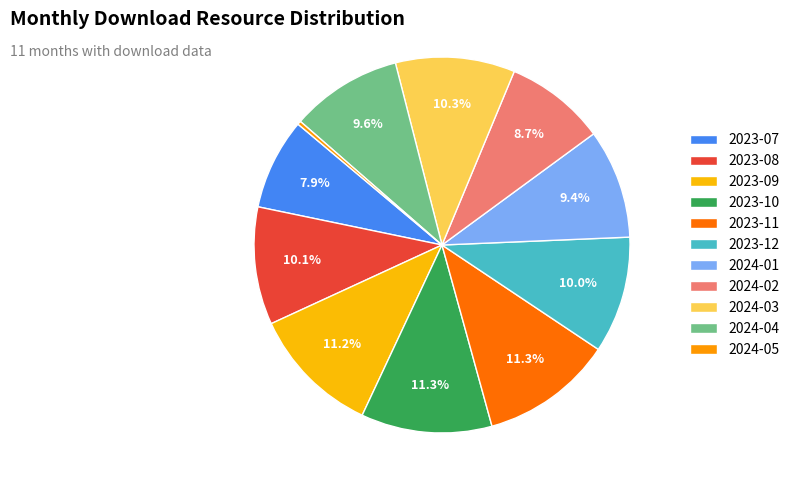

Which category has the biggest portion of the pie?

2023-11